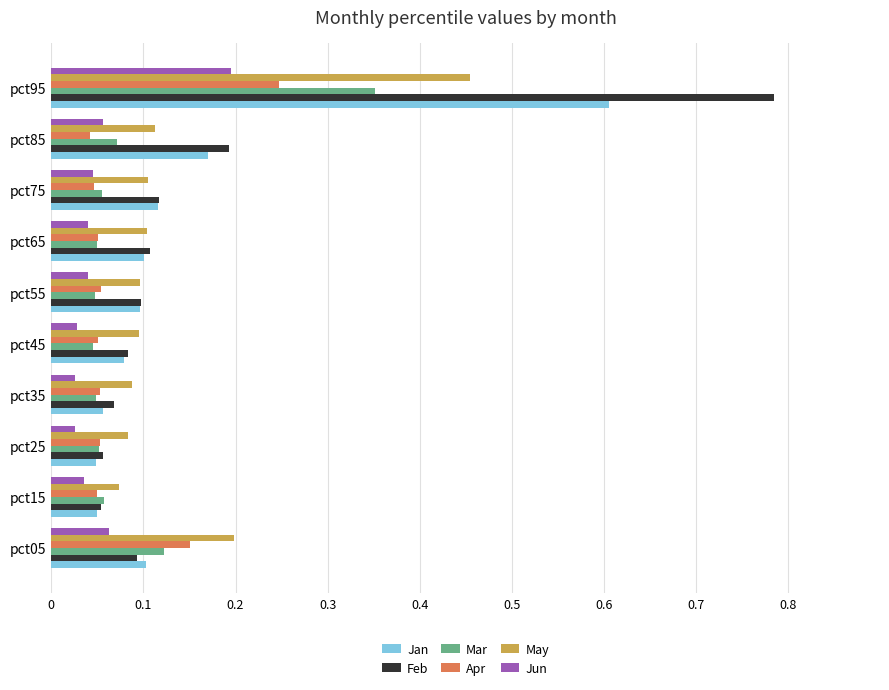

Count the Jun values in the range 0 to 1.

10